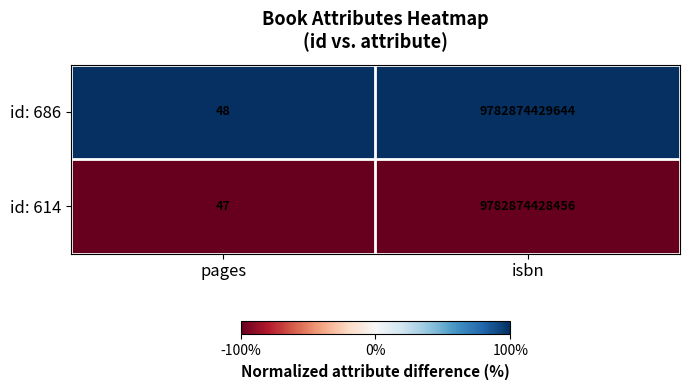

Between pages and isbn, which series saw the biggest shift?

id: 686